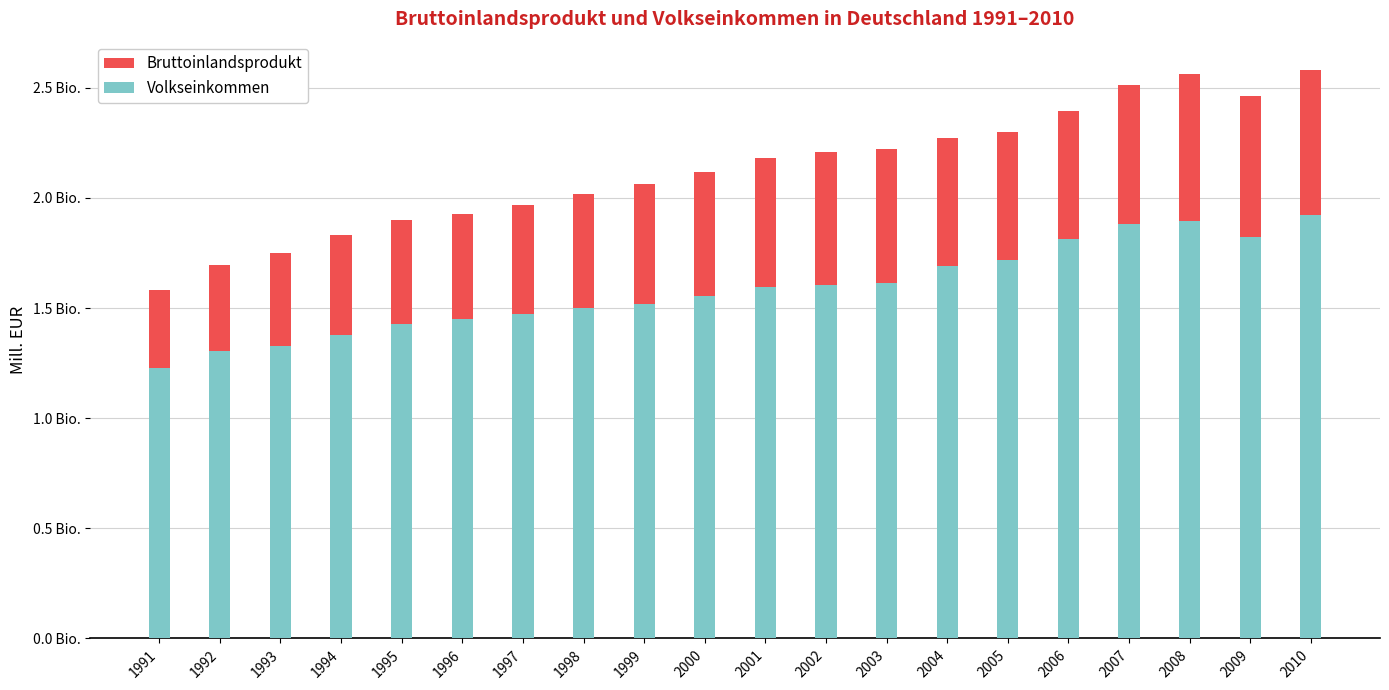

How many values in the Volkseinkommen series are below 1596845?

10